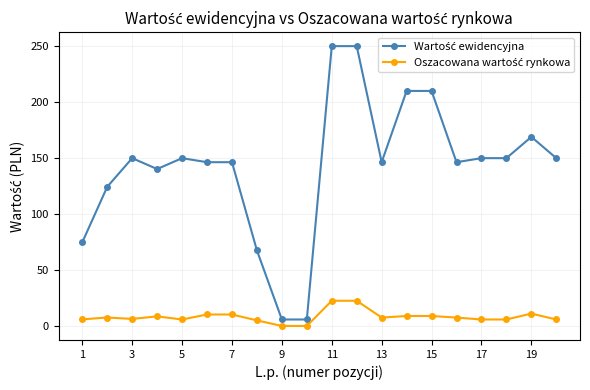

At how many categories does at least one series exceed 111?

16